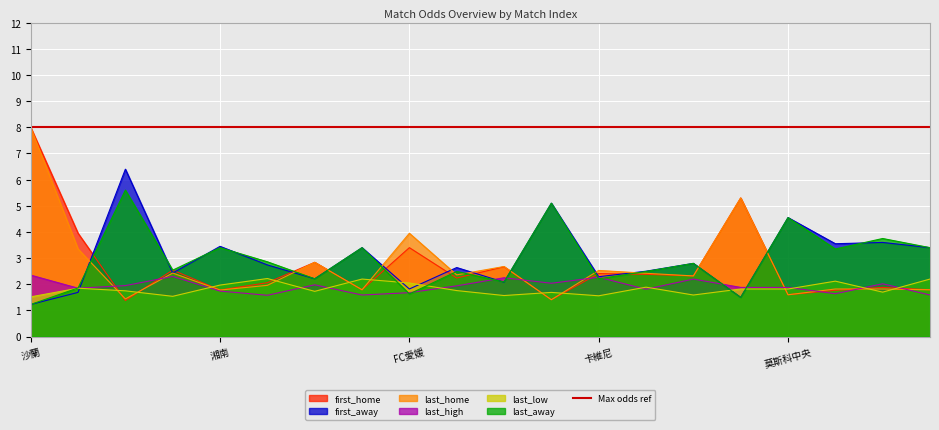

True or false: first_home and last_low intersect in this chart.

True